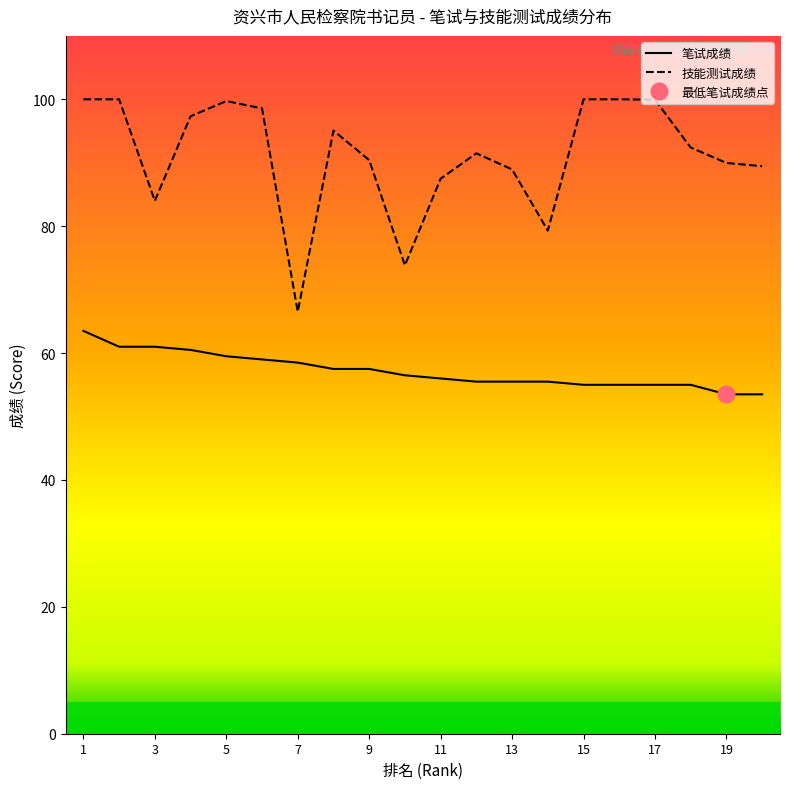

What are all the series names shown in the legend?

笔试成绩, 技能测试成绩